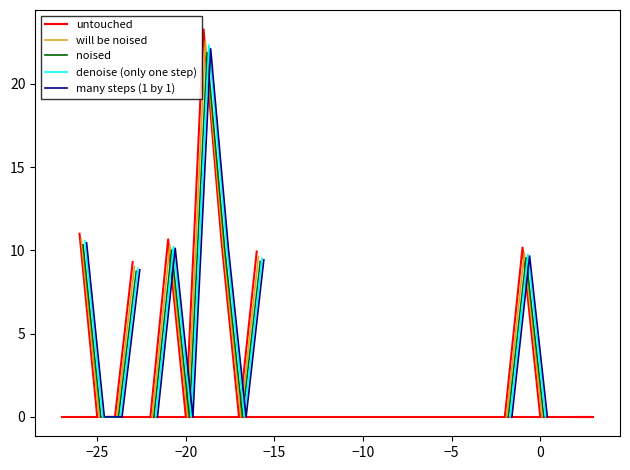

Between −30 and −20, which series saw the biggest shift?

untouched